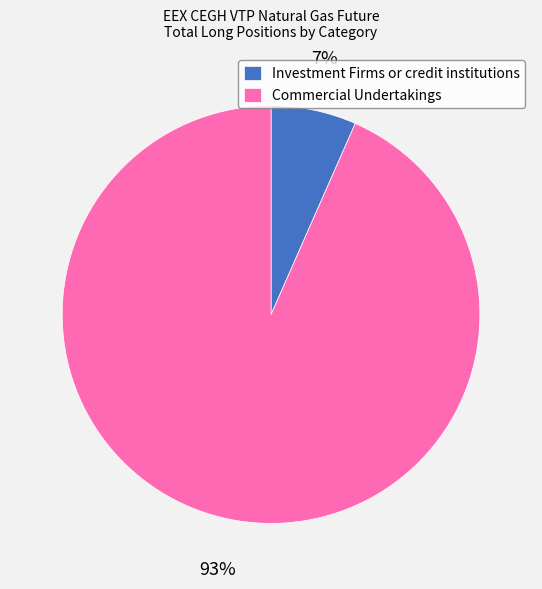

To the nearest percent, what is the combined percentage of Investment Firms or credit institutions and Commercial Undertakings?

100%